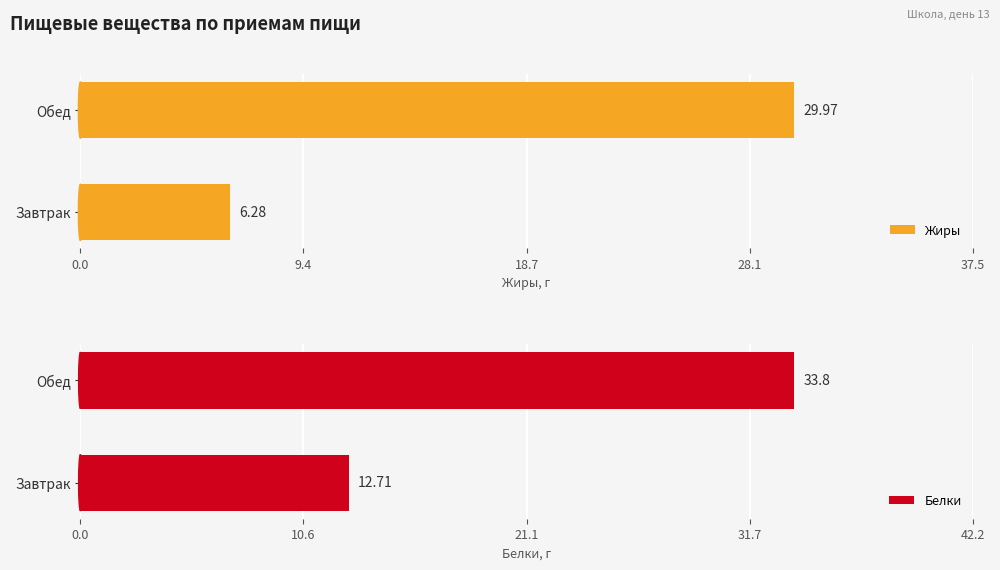

What is the minimum value shown in the chart?

6.3